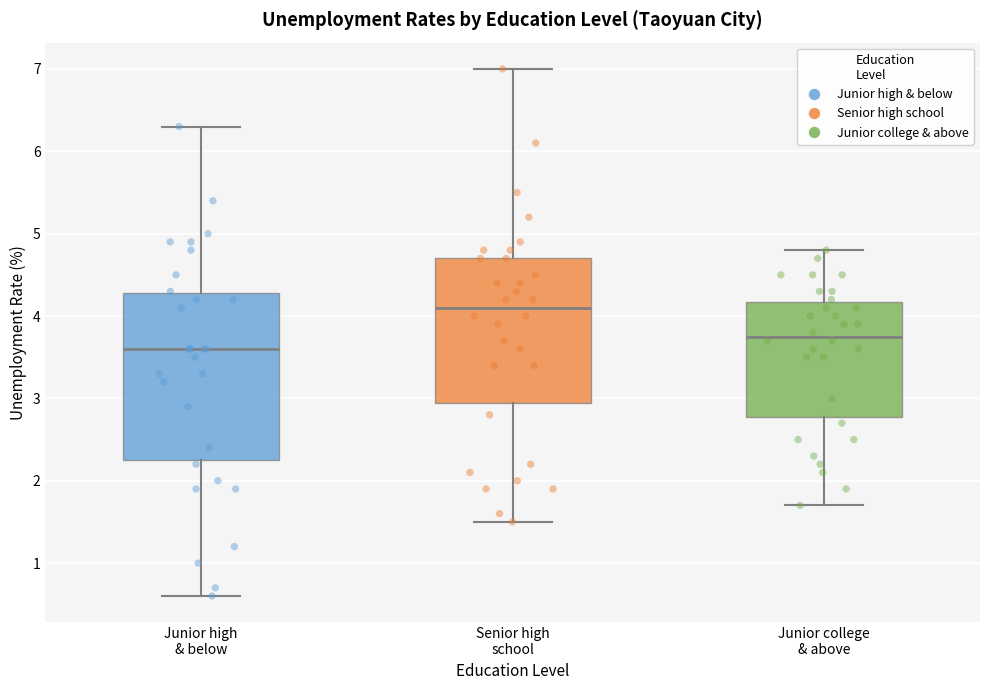

Comparing the boxes themselves (not the whiskers), which one is the tallest?

Junior high & below